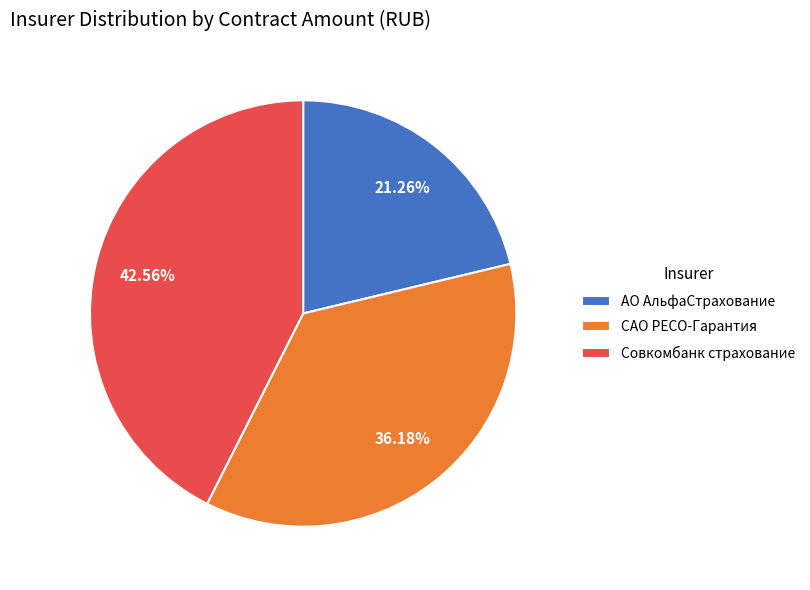

Rank the categories by value from highest to lowest.

Совкомбанк страхование, САО РЕСО-Гарантия, АО АльфаСтрахование